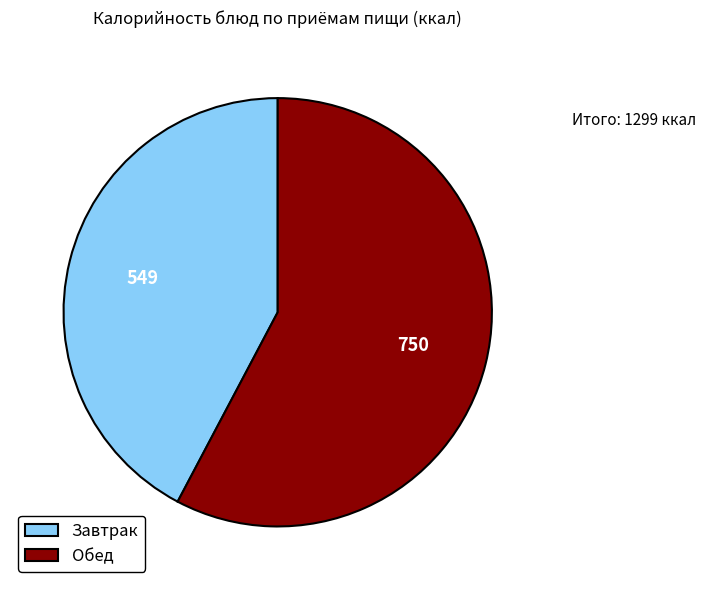

Is there any slice that represents more than half of the pie?

Yes